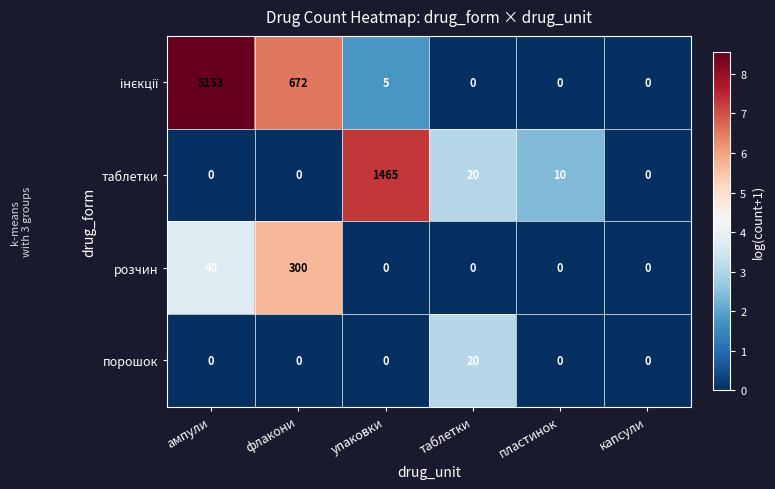

What is the maximum value shown in the chart?

5153